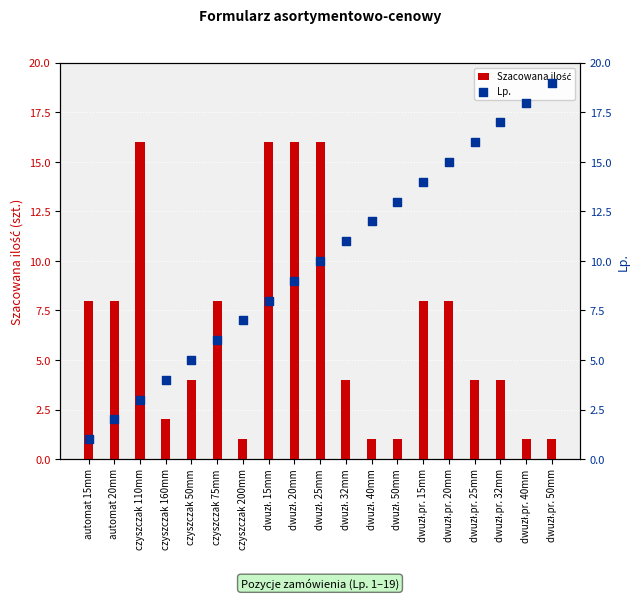

Which series has the widest spread of Y values?

Lp.